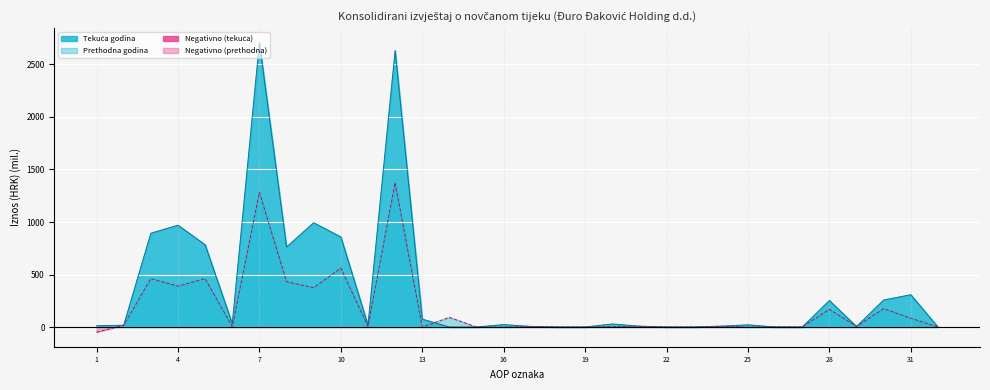

Which series has the widest spread of values?

Tekuća godina